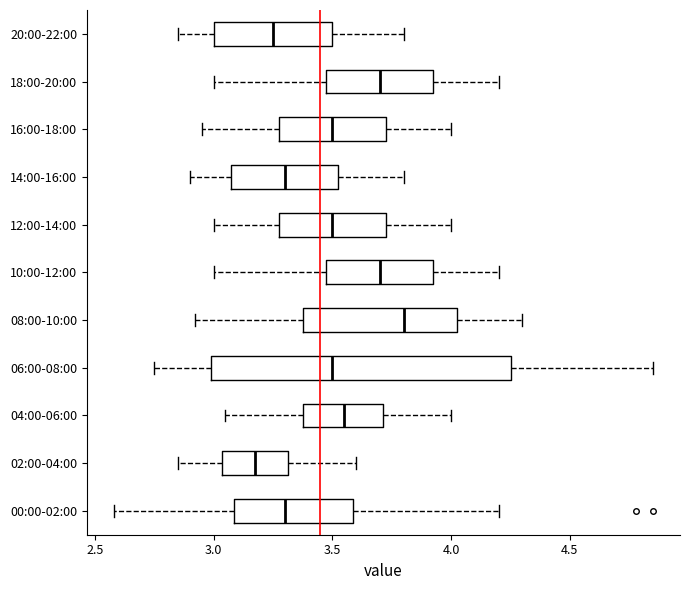

Which box is the widest, from its left edge to its right edge?

06:00-08:00